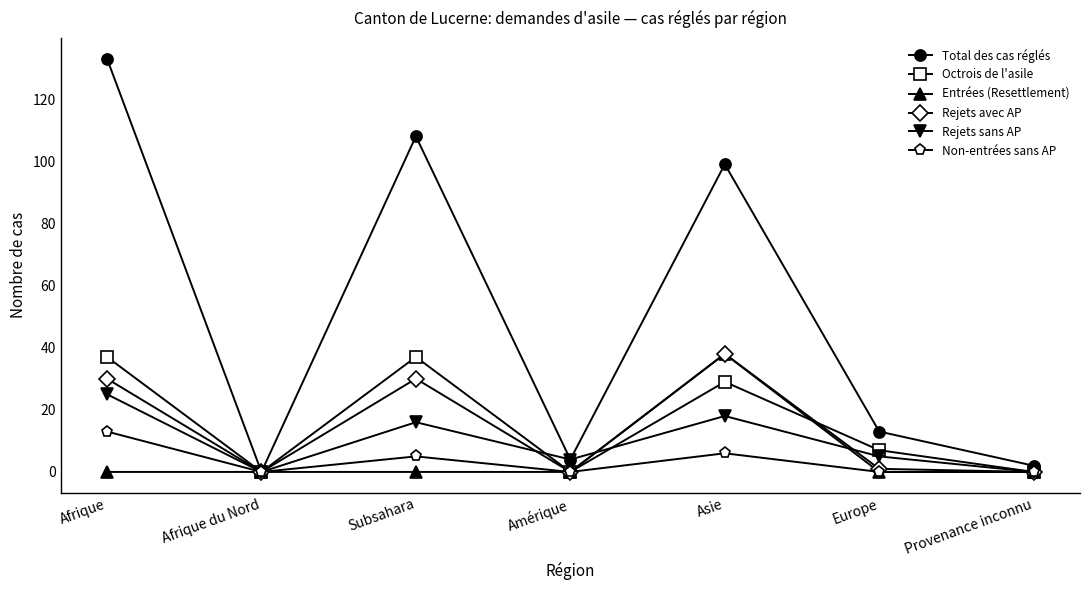

What is the total value across all series at Provenance inconnu?

2